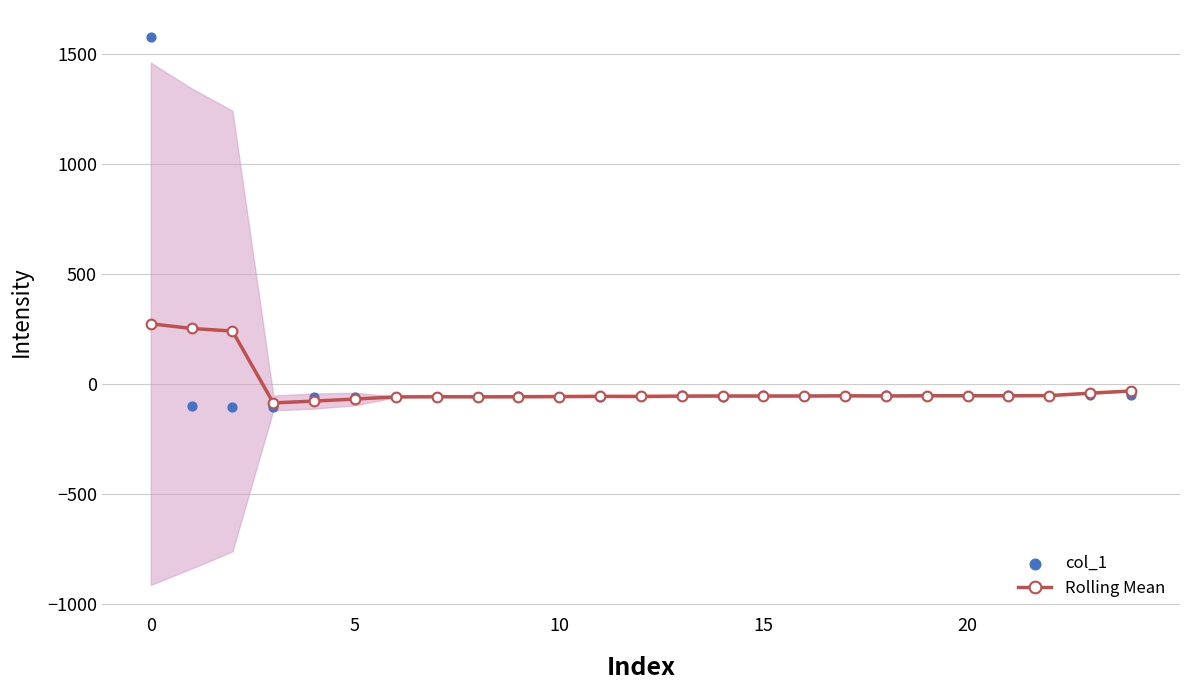

Which series reaches the minimum Y coordinate?

col_1